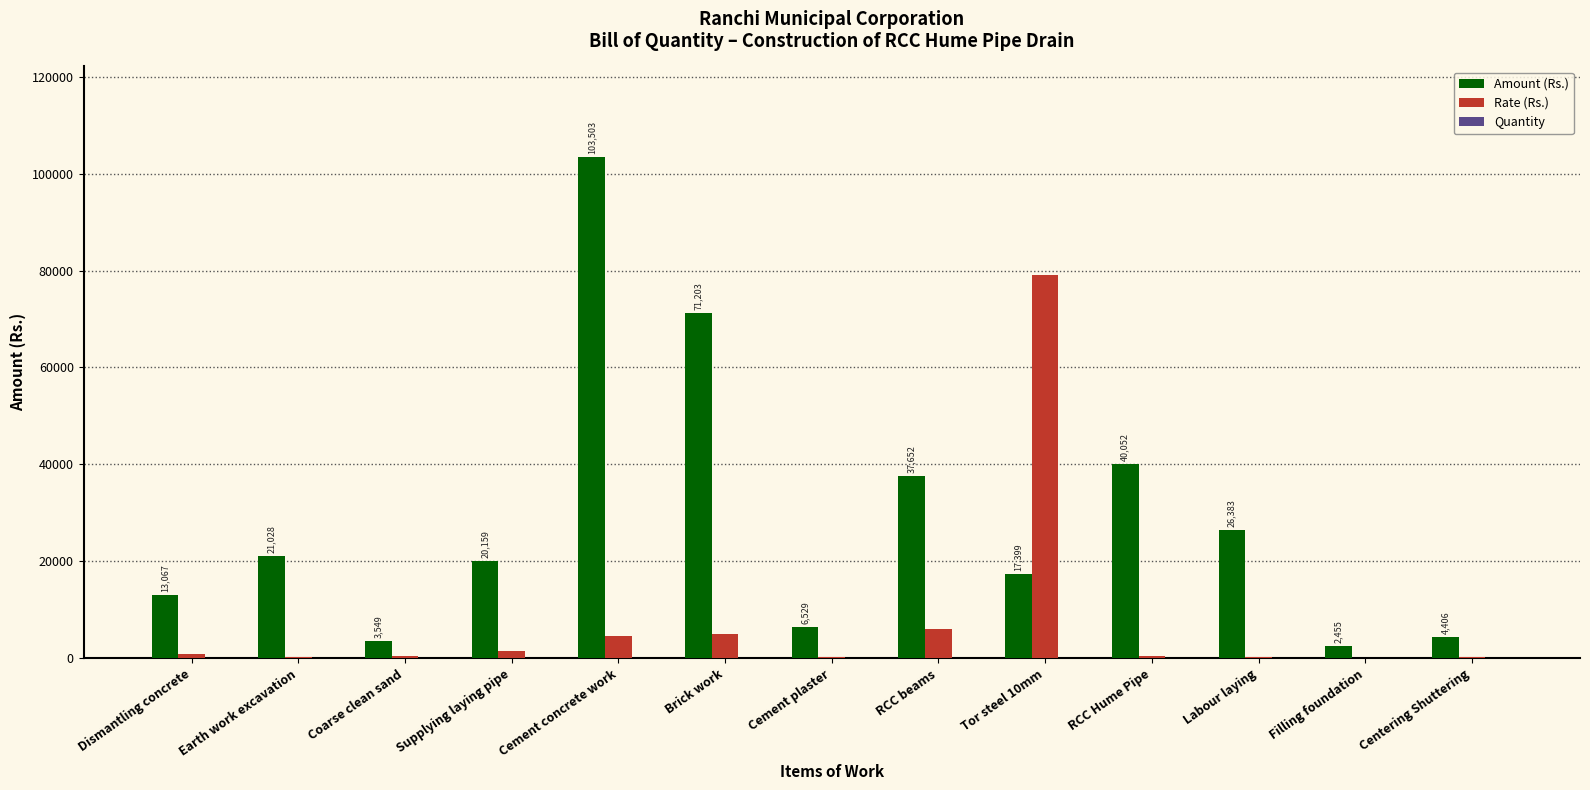

Is it true that Rate (Rs.) equals 8855.2 at Brick work?

False